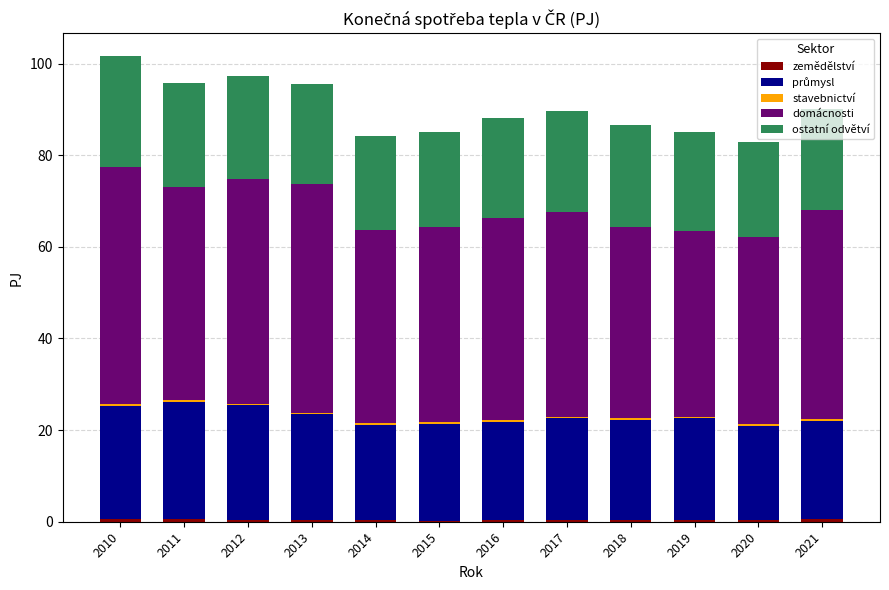

Are the bars horizontal?

No